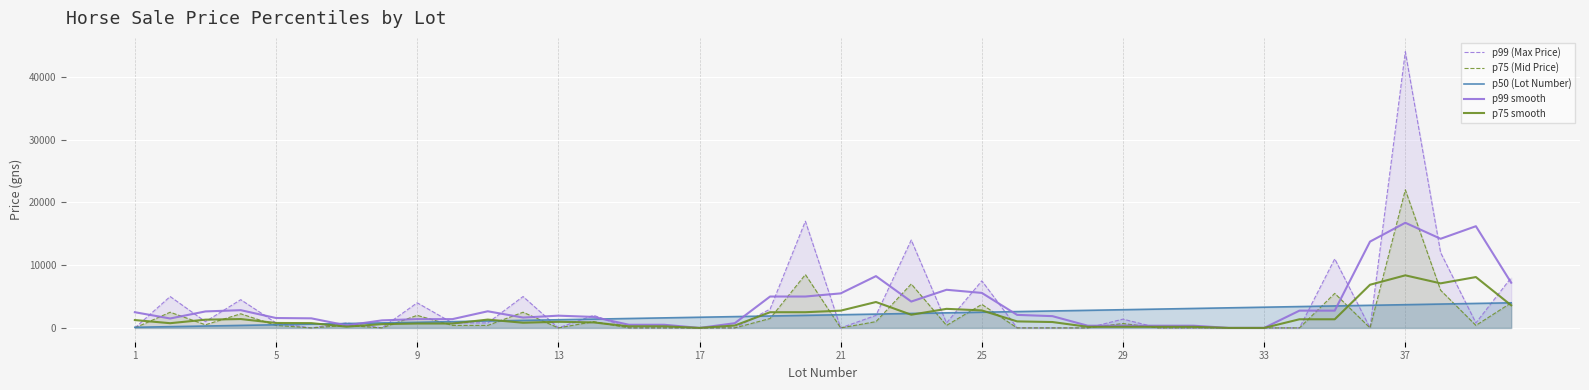

What is the difference between the highest and lowest values at 39?

4400